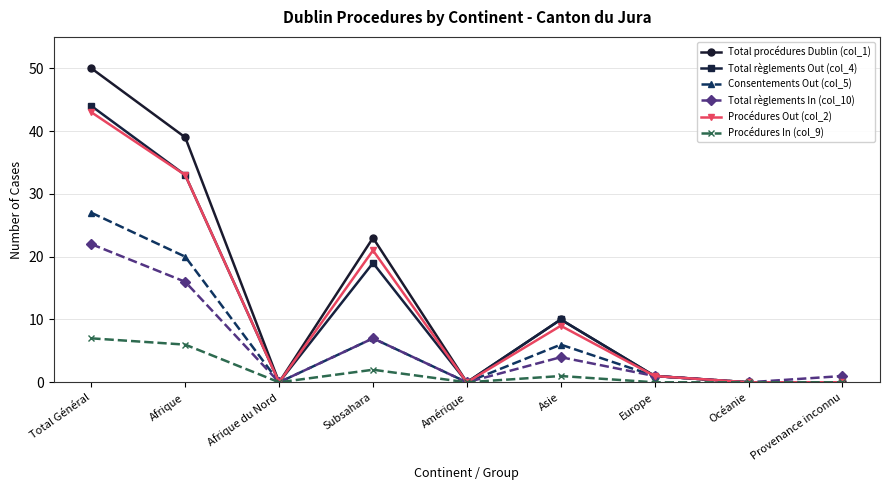

How many lines are shown in the chart?

6